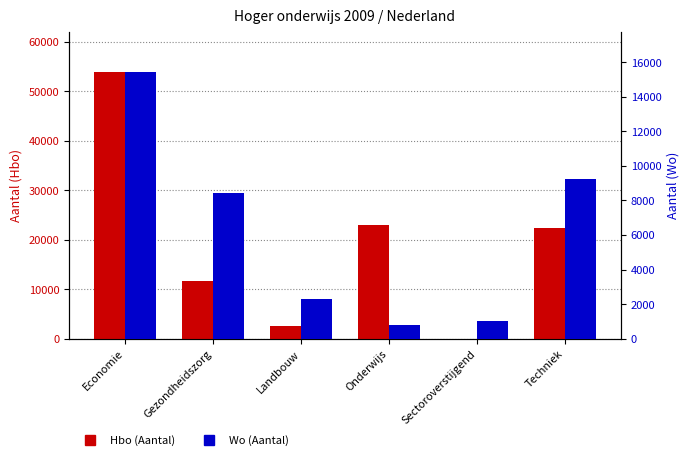

Are the bars horizontal?

No